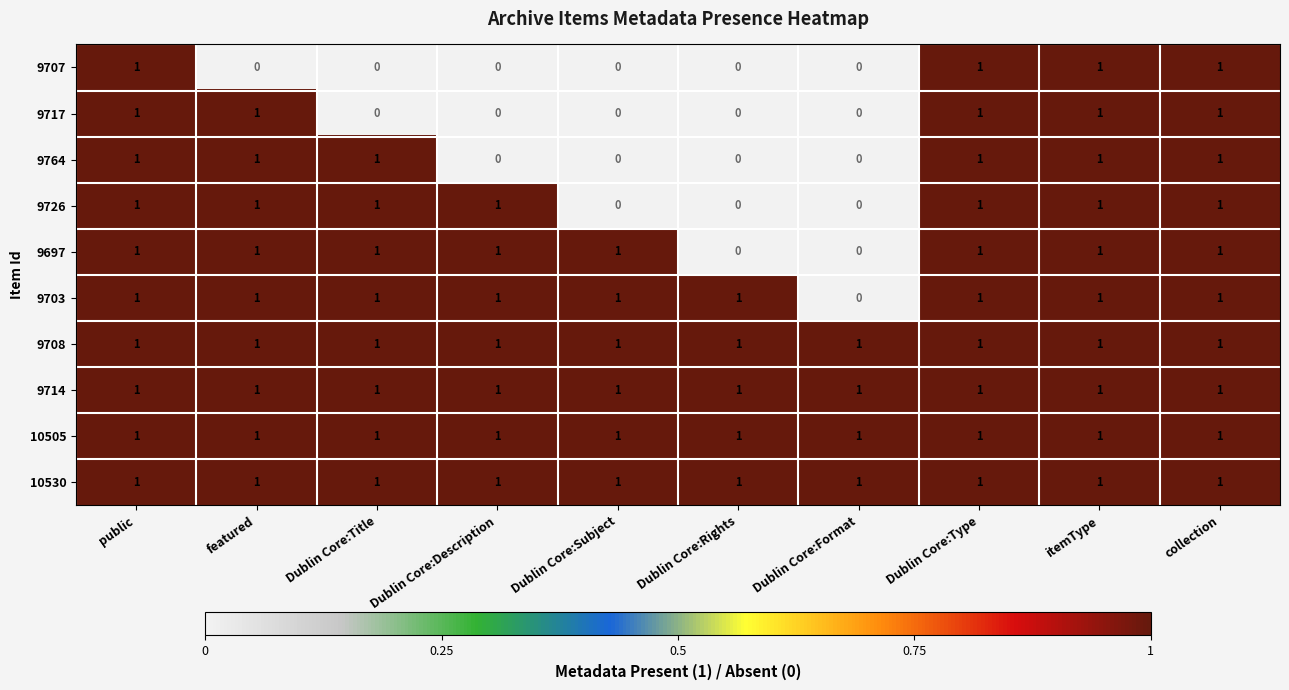

Count the number of categories in the chart.

10